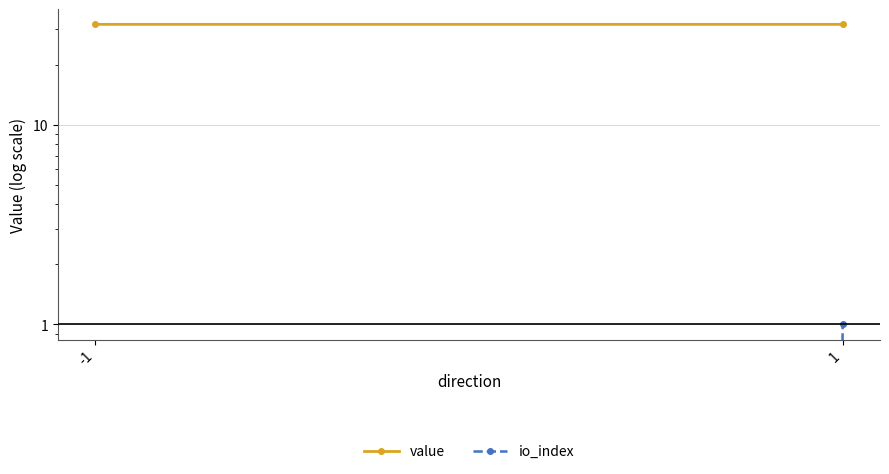

Is it true that value equals 31.8 at -1?

True